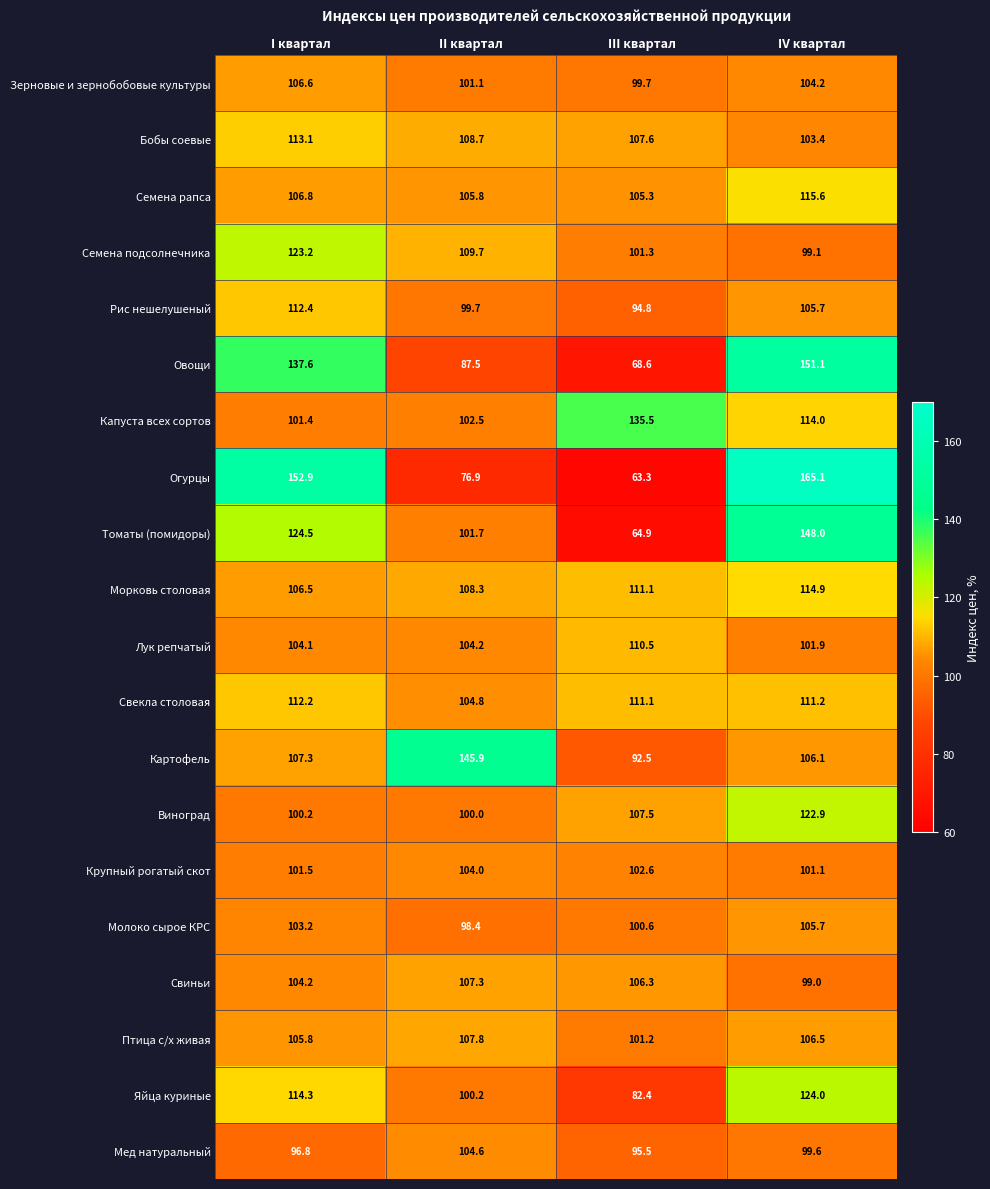

What is the sum of the Лук репчатый values at II квартал and I квартал?

208.3